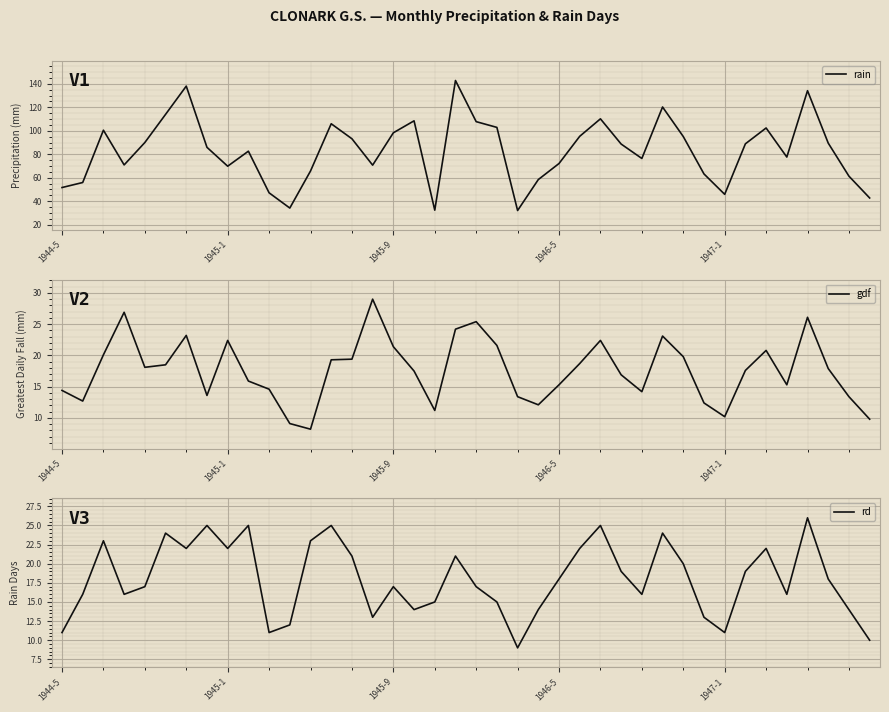

How many lines are shown in the chart?

3